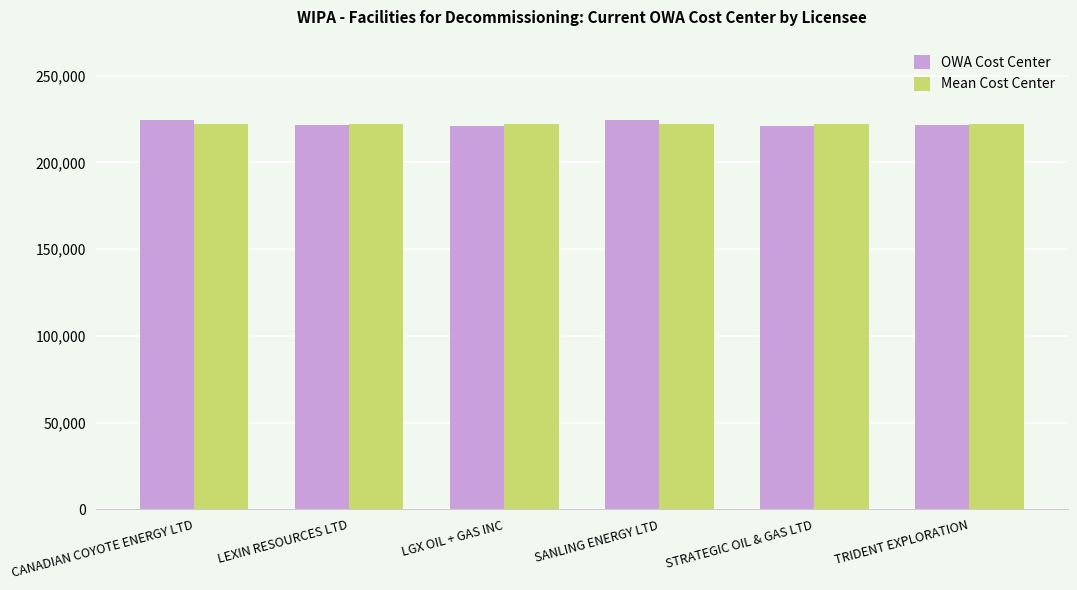

What is the average value of the Mean Cost Center series?

222411